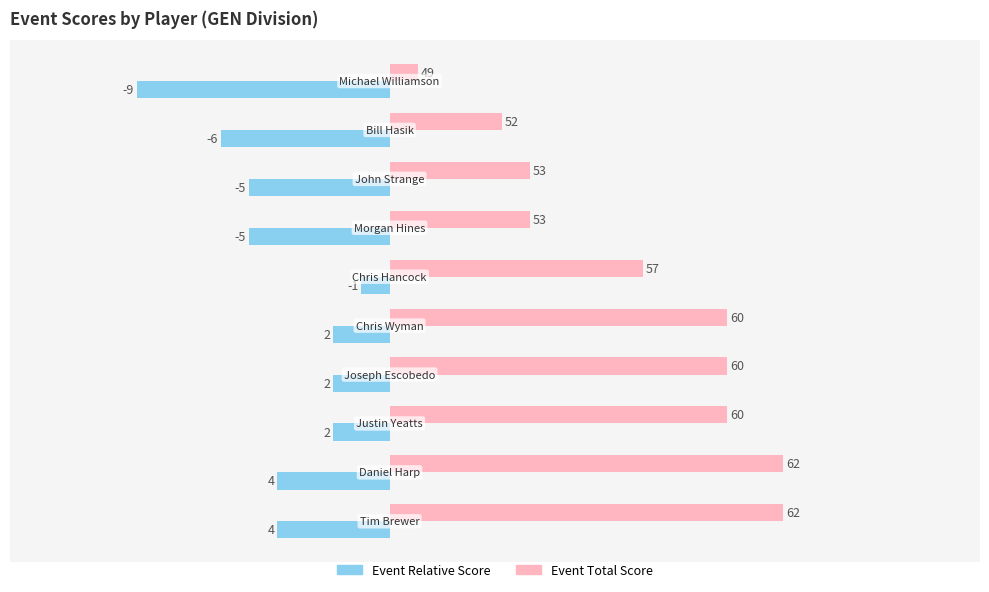

Which series has the largest range (max minus min)?

Event Total Score